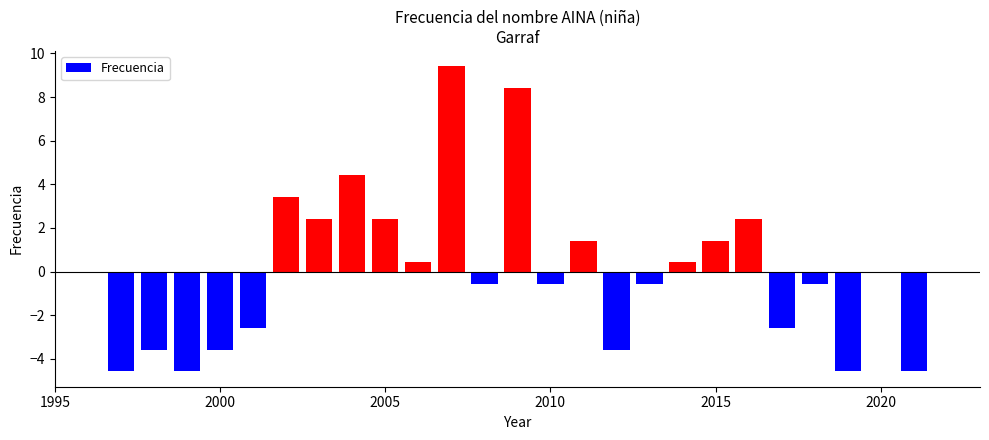

What is the minimum value shown in the chart?

-4.6